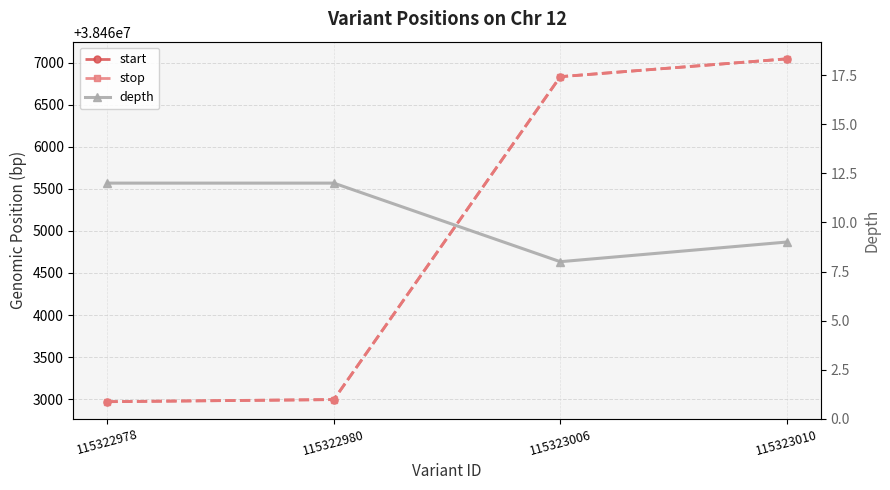

The start series shows 65724677 at 115322980. True or false?

False